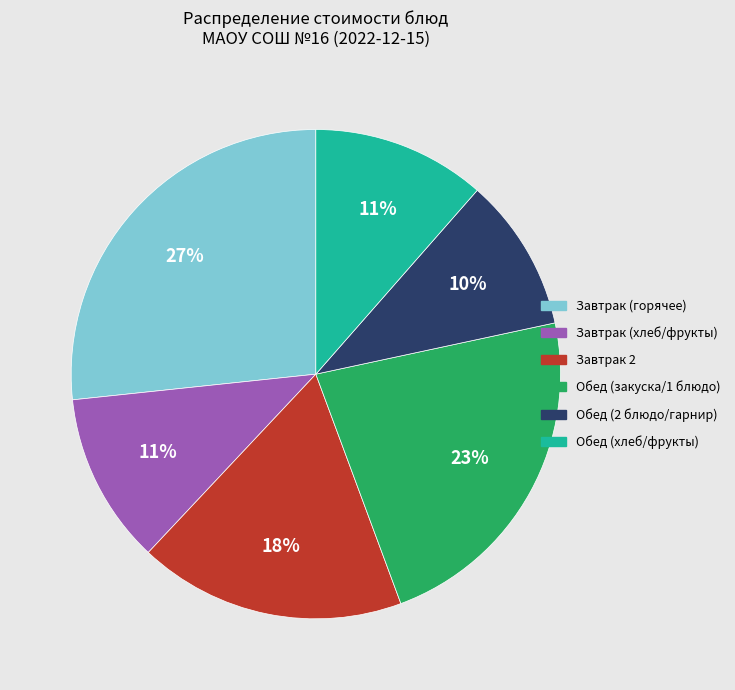

Is there any slice that represents more than half of the pie?

No